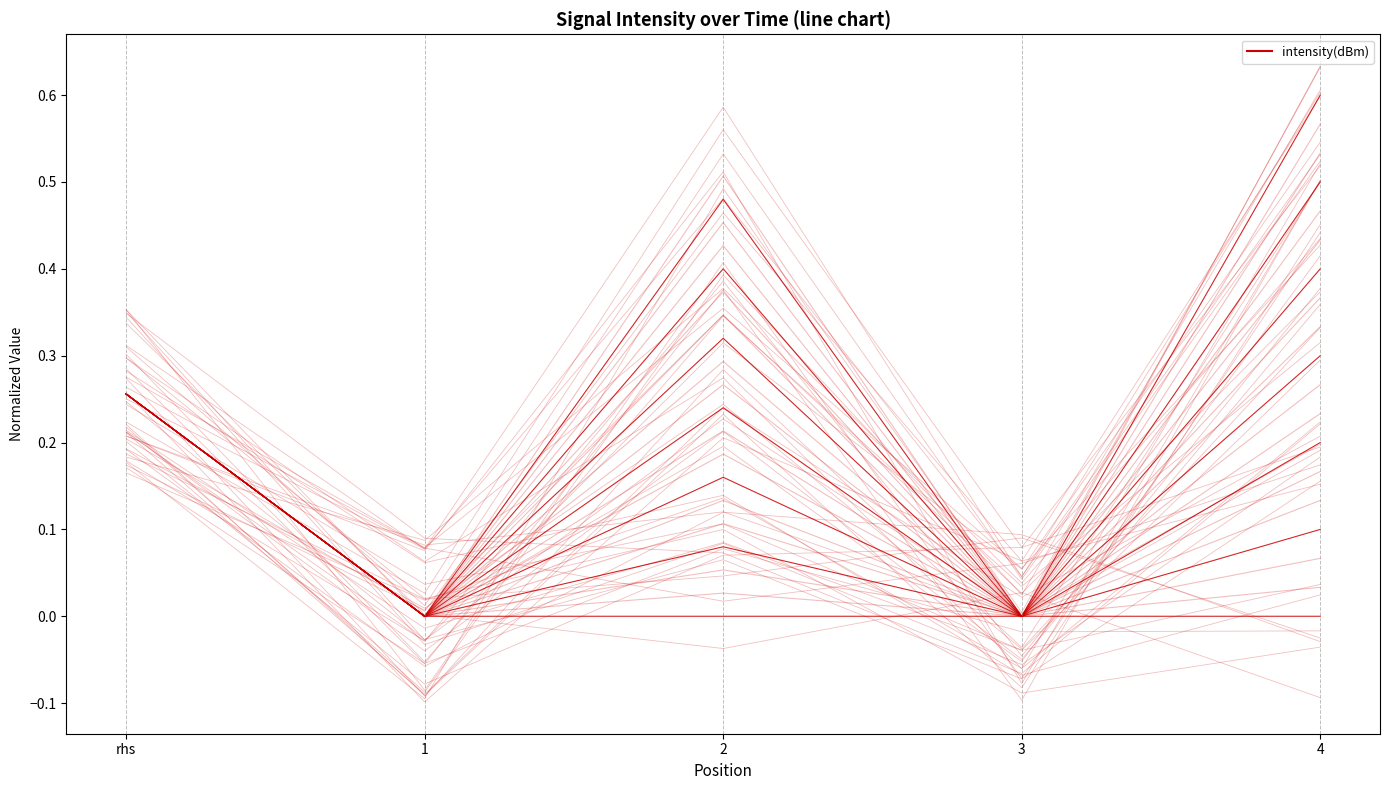

Reading right to left, extract all data points from this chart.

0.3	0.0	0.0	0.0	0.0